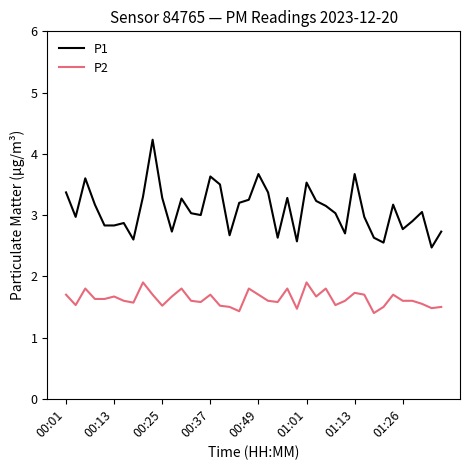

List the series in order of their peak value, highest first.

P1, P2